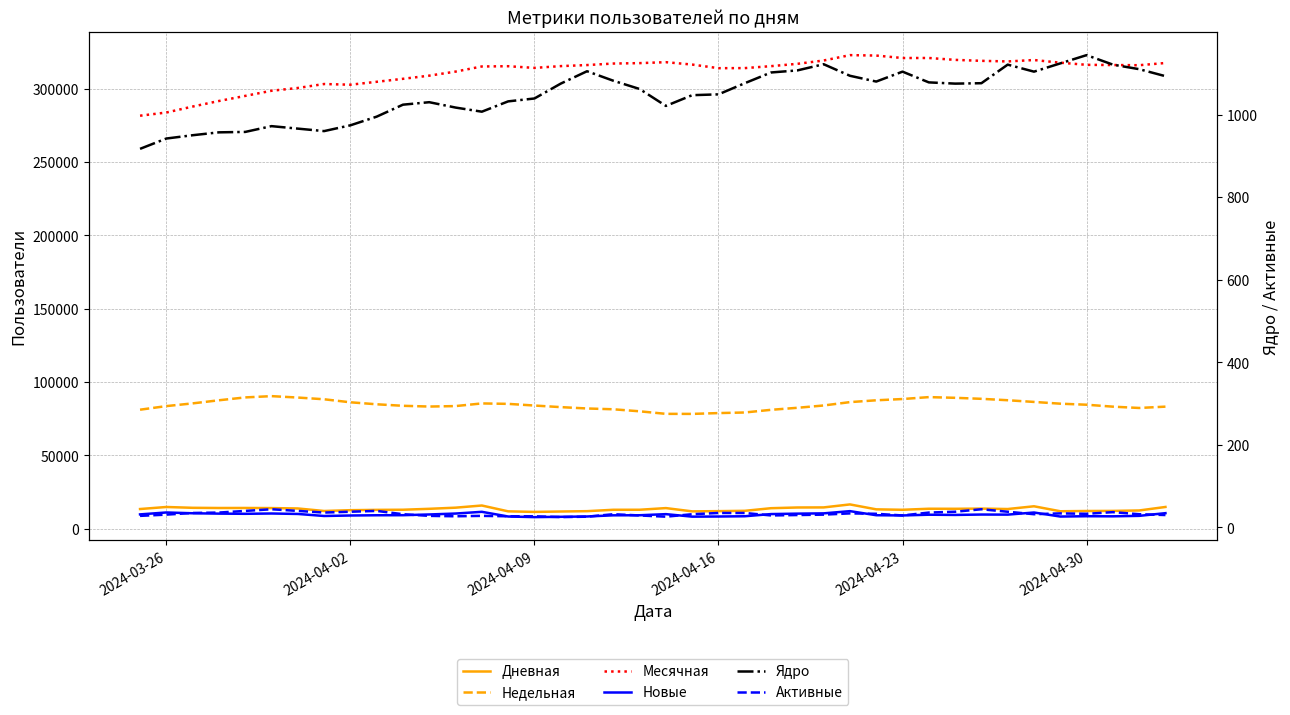

How many data points in Месячная are above 315909?

19